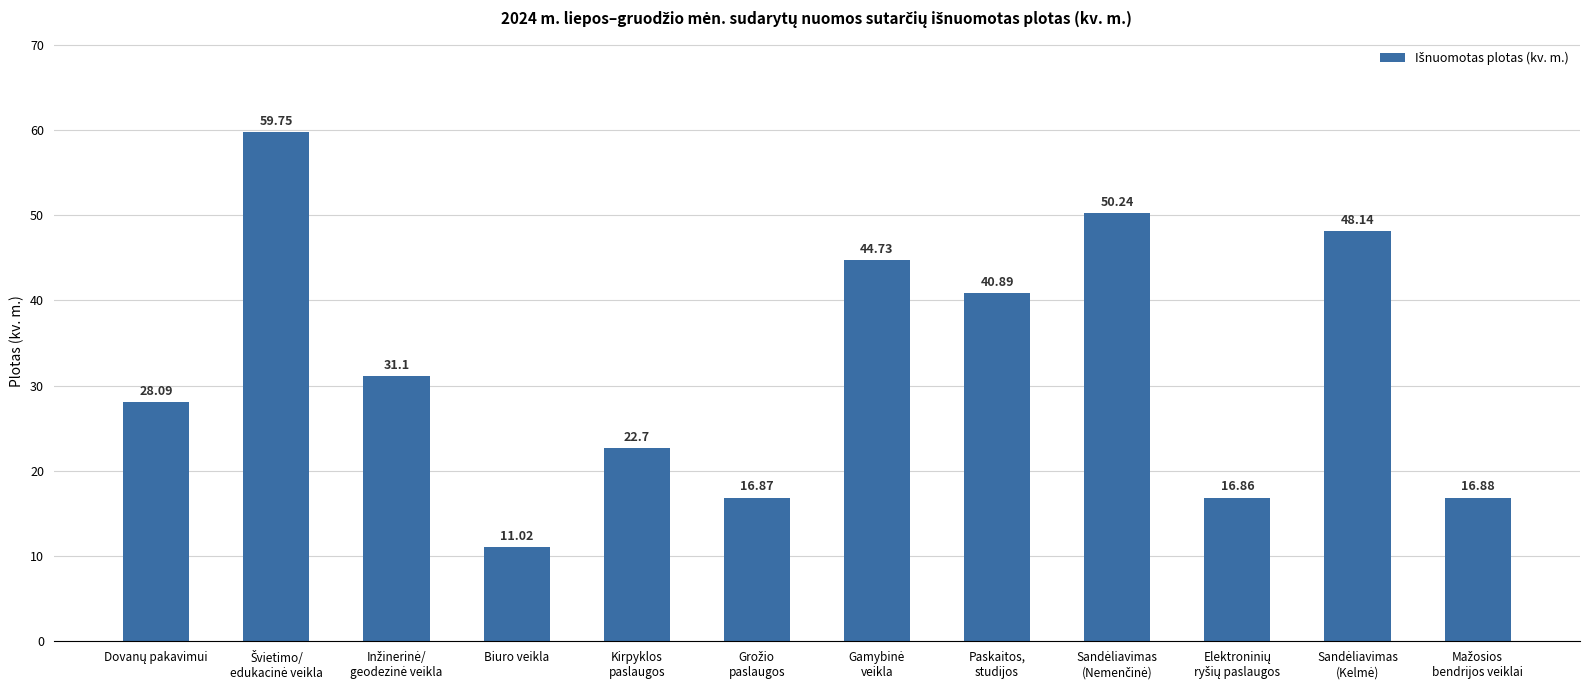

What is the average value?

32.3